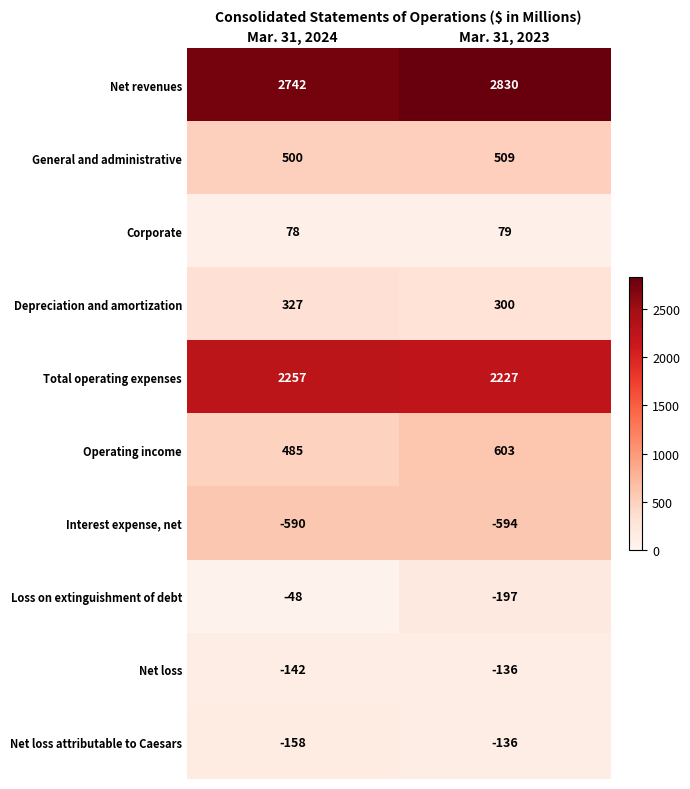

What is the highest value of the Net loss series?

-136